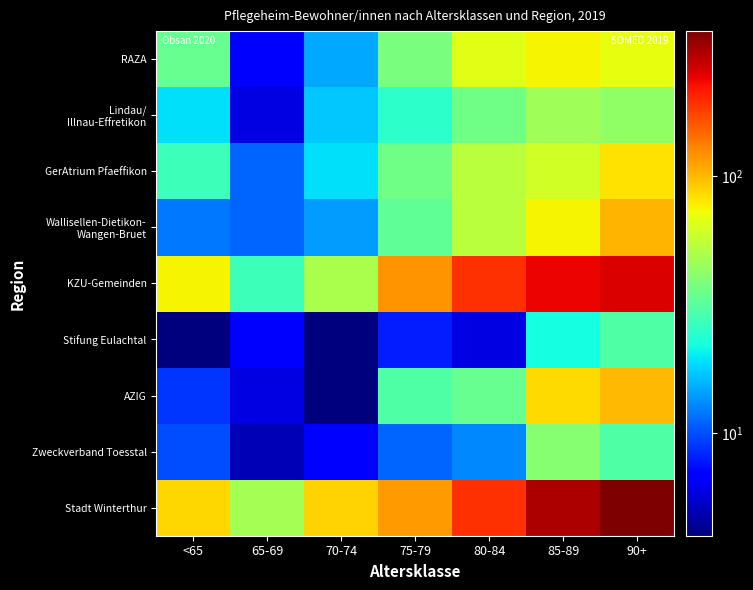

At which category is the sum across all series the highest?

90+